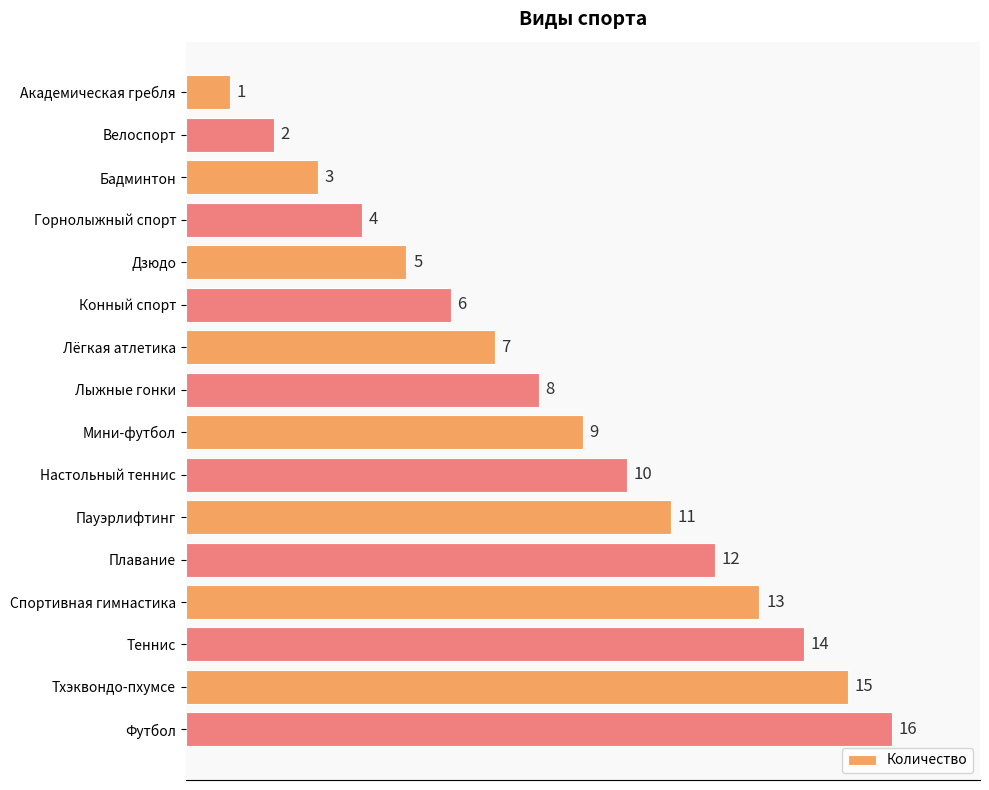

Which has a higher value, Лёгкая атлетика or Лыжные гонки?

Лыжные гонки